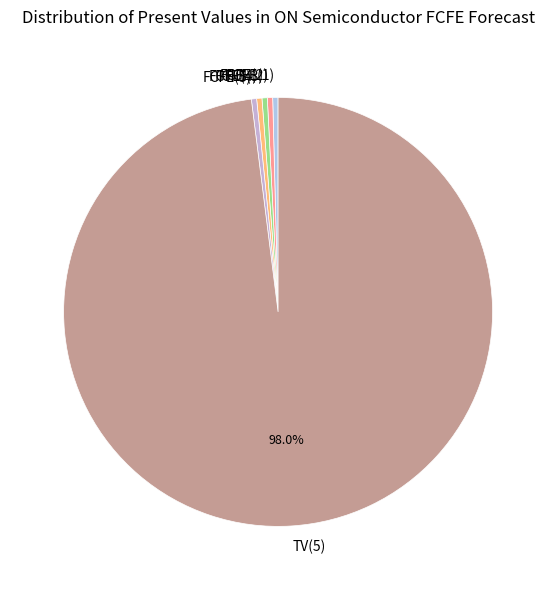

Which category accounts for the majority?

TV(5)